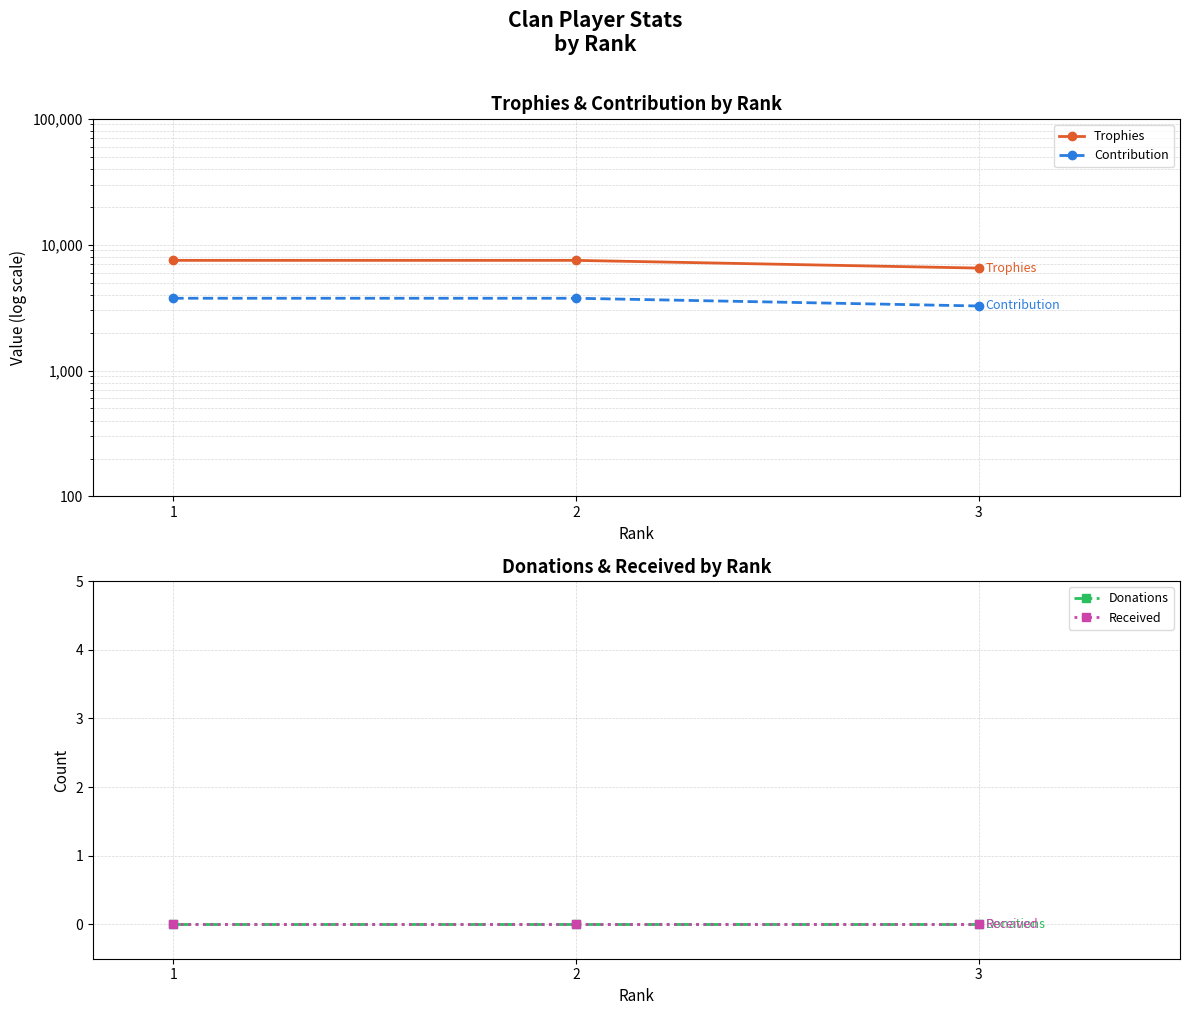

What are all the series names shown in the legend?

Trophies, Contribution, Donations, Received